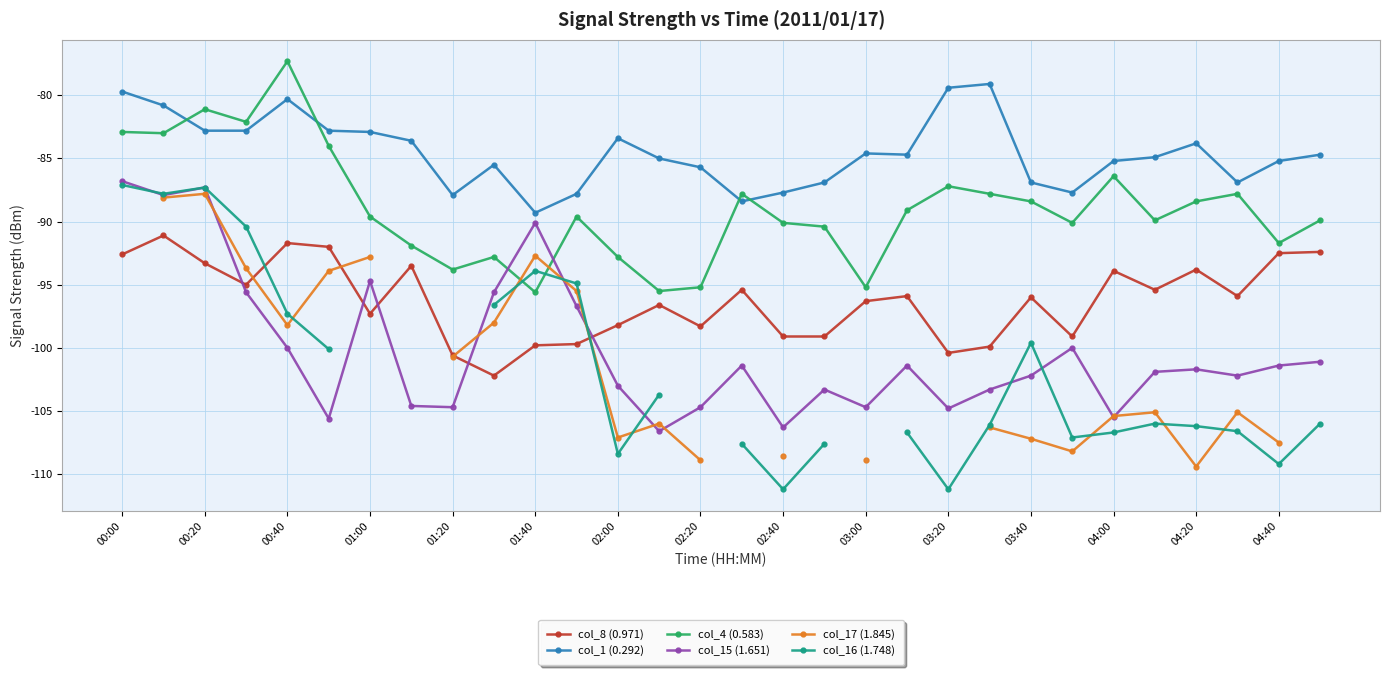

What value does the col_4 (0.583) series have at 03:00?

-95.2